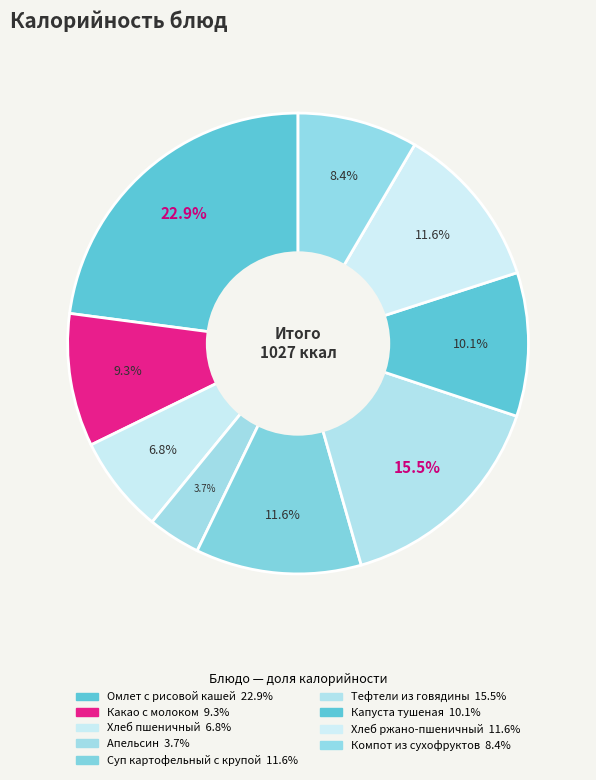

Between Суп картофельный с крупой and Тефтели из говядины, which is larger?

Тефтели из говядины